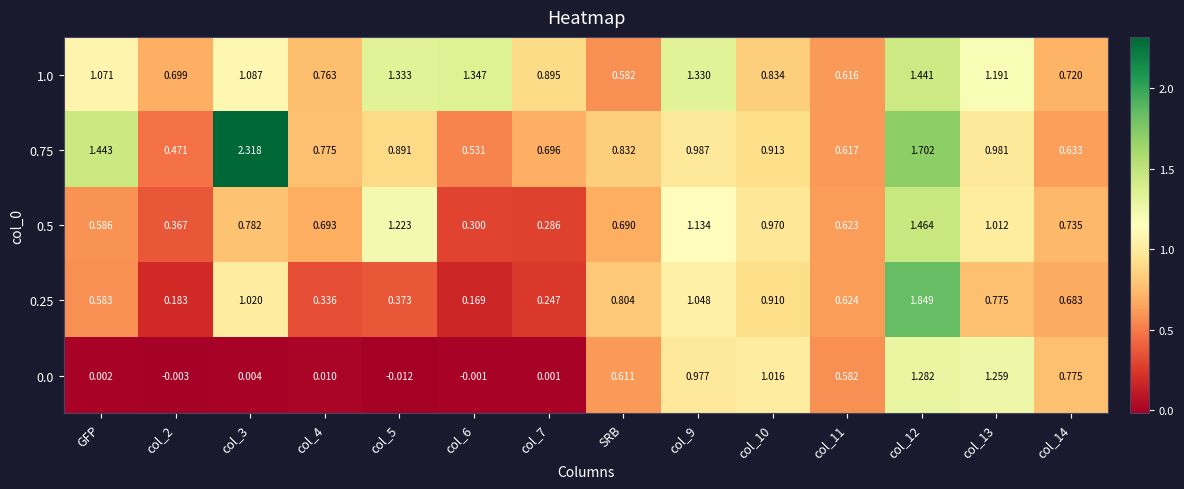

At which label does 0.0 first exceed 0?

GFP